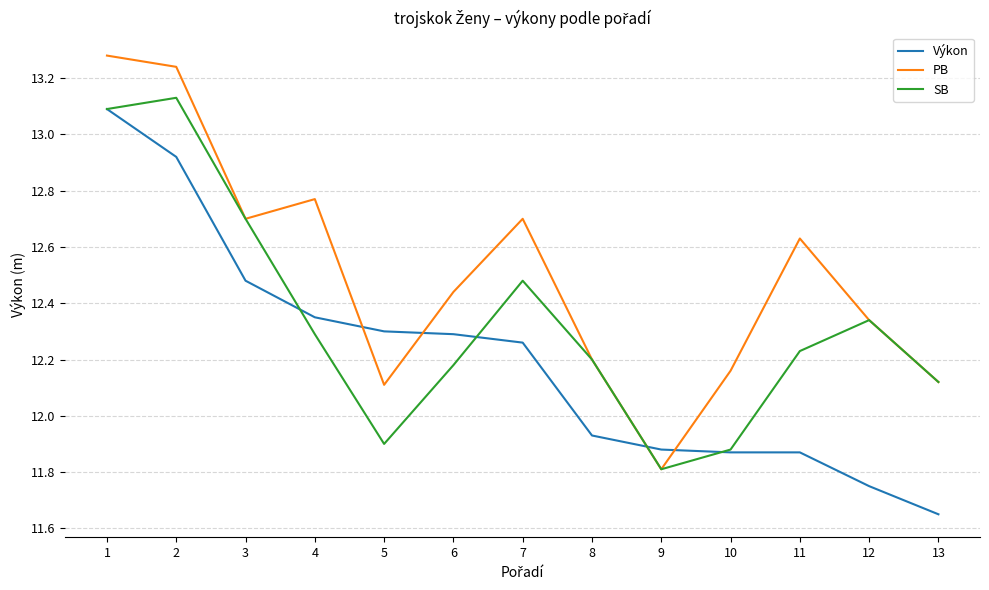

How many times do Výkon and PB cross each other?

4